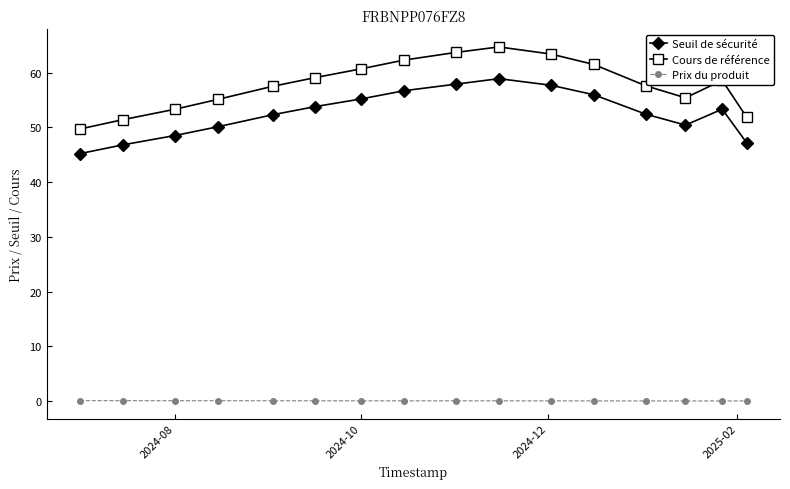

At how many categories does at least one series exceed 42?

16